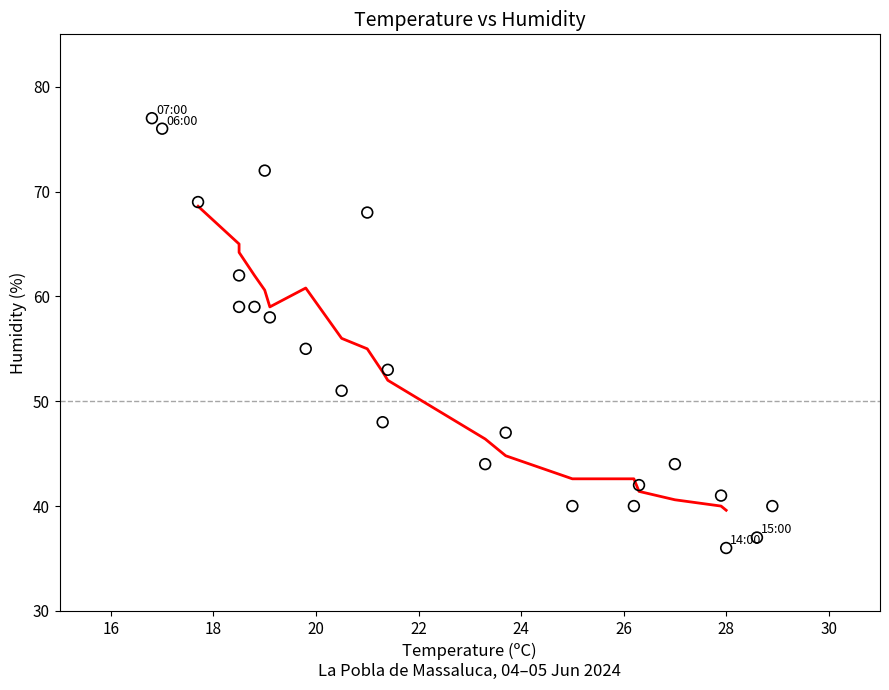

What Y value in the scatter plot is closest to 56?

55